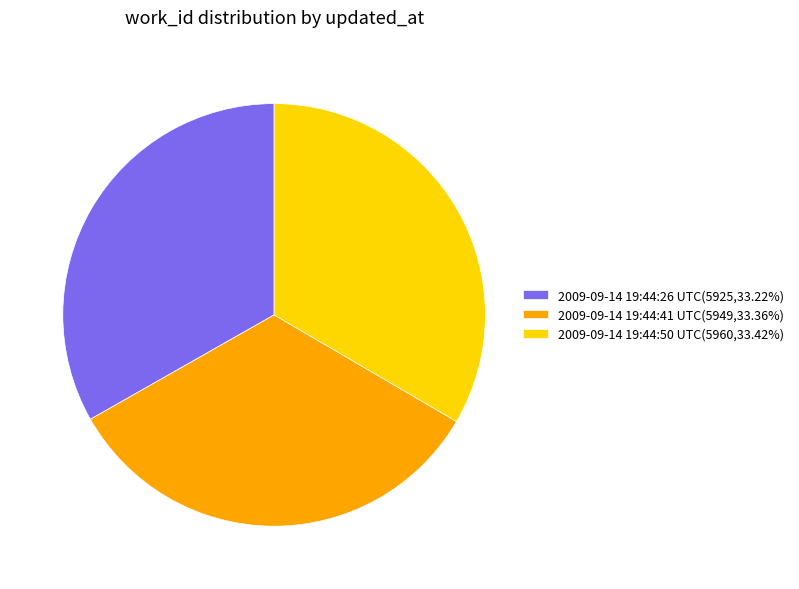

Do 2009-09-14 19:44:50 UTC(5960,33.42%) and 2009-09-14 19:44:41 UTC(5949,33.36%) together represent more than half of the pie?

Yes